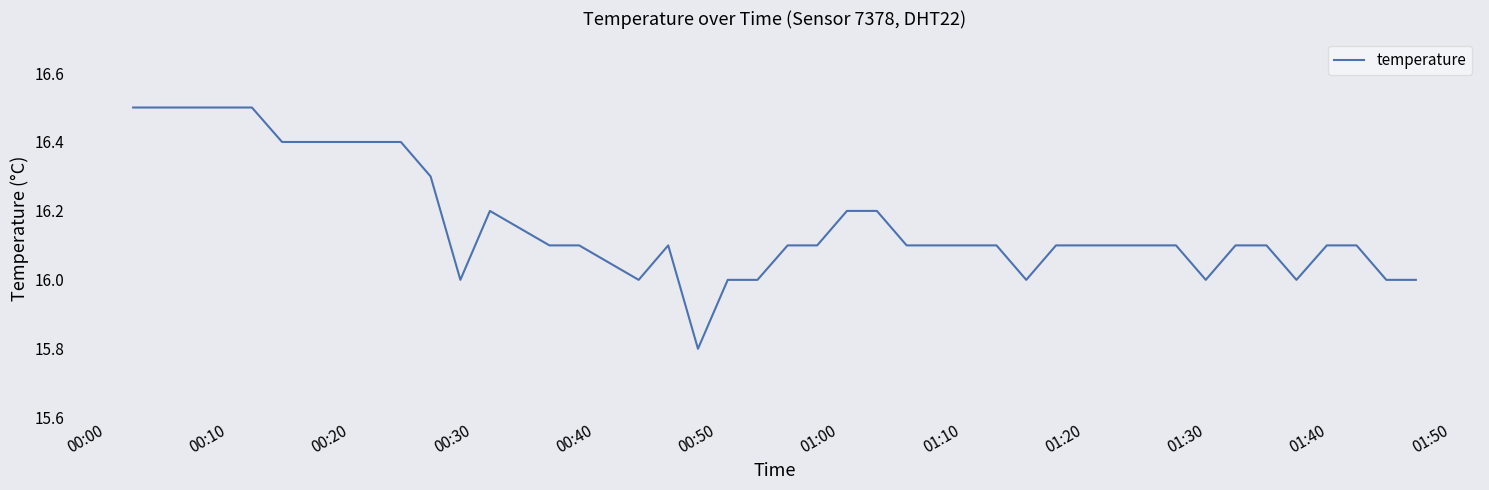

What is the difference between the maximum and minimum values?

0.7